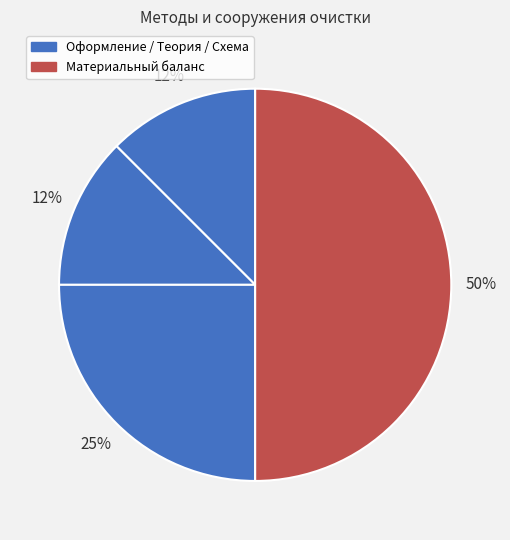

Count the number of slices in the pie.

4